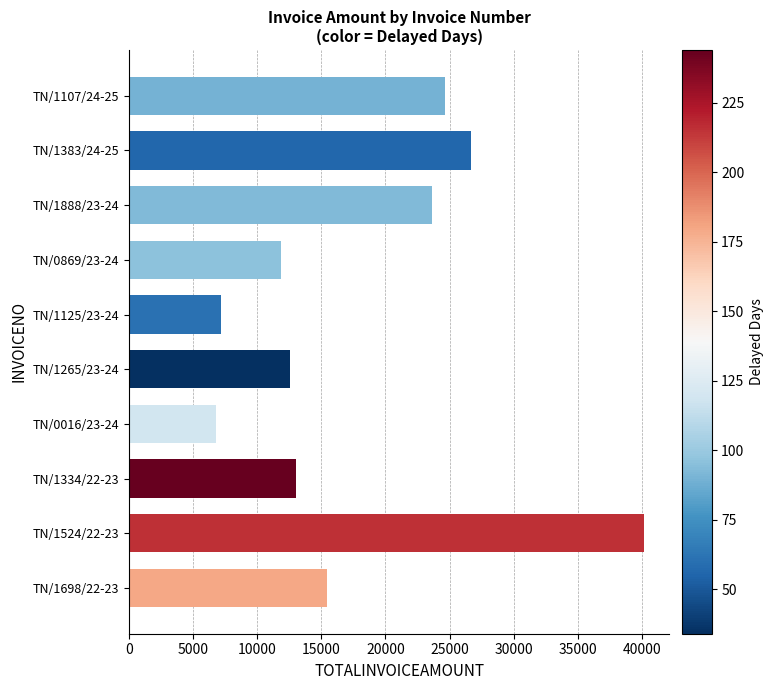

What is the smallest value displayed?

6796